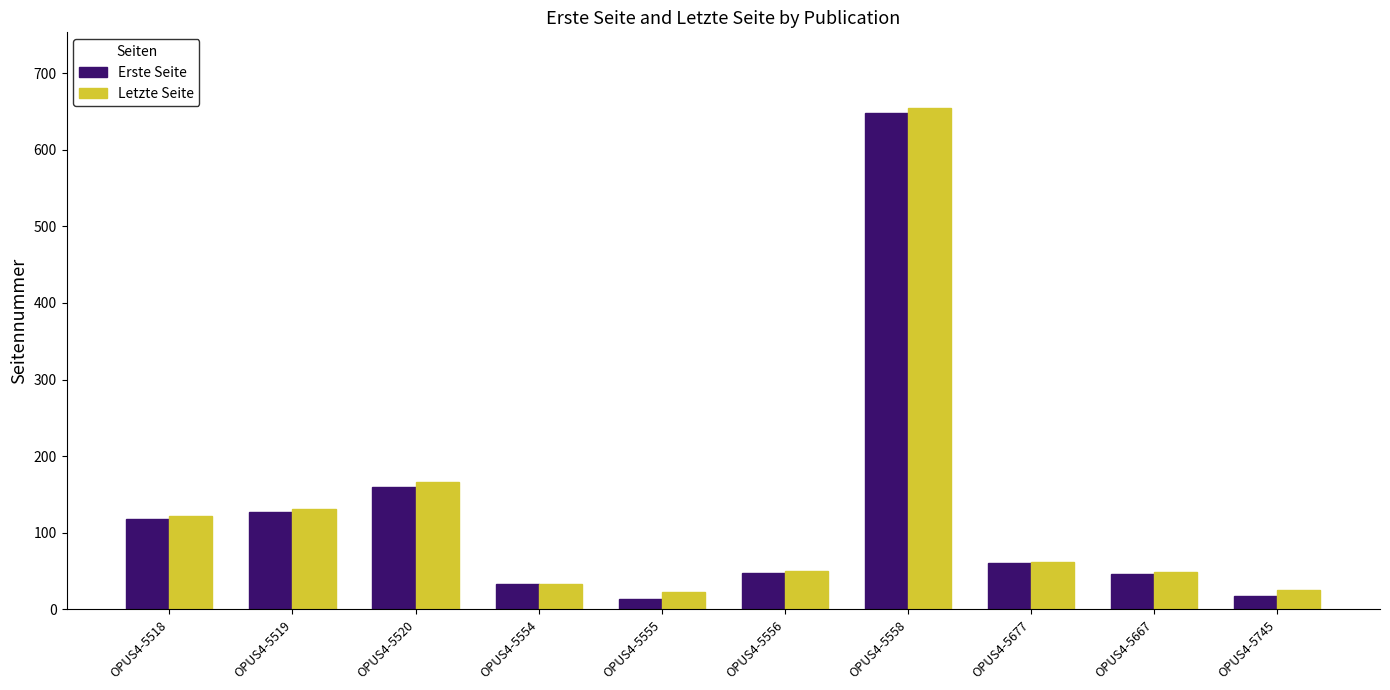

Is the value of Letzte Seite at OPUS4-5520 greater than the value of Erste Seite at OPUS4-5677?

Yes